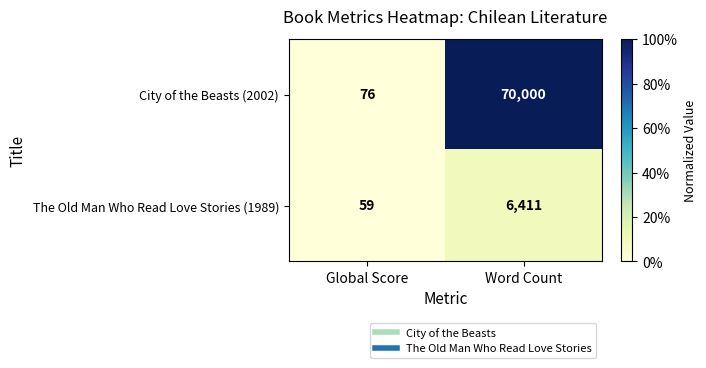

Reading left to right, extract all data points from this chart.

City of the Beasts (2002): Global Score=76	Word Count=70000
The Old Man Who Read Love Stories (1989): Global Score=59	Word Count=6411